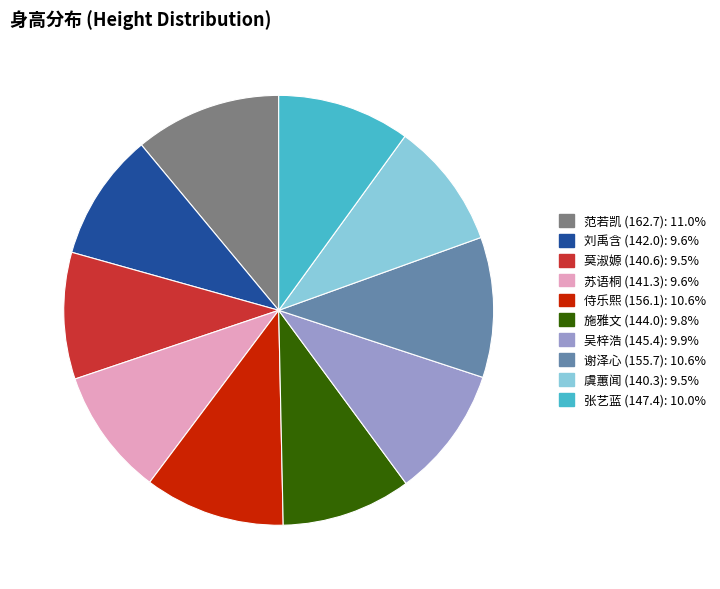

Does 谢泽心 (155.7): 10.6% account for over 50% of the chart?

No